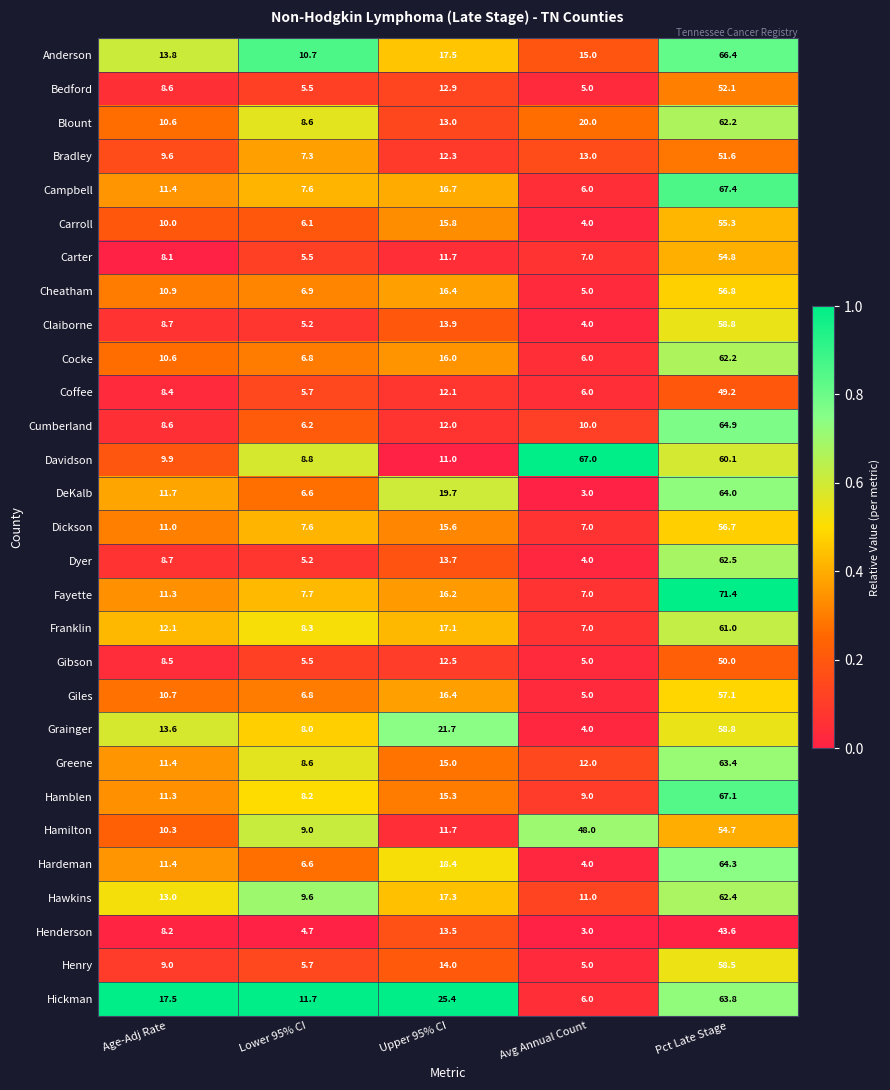

Where is Bedford nearest to the value 28?

Upper 95% CI